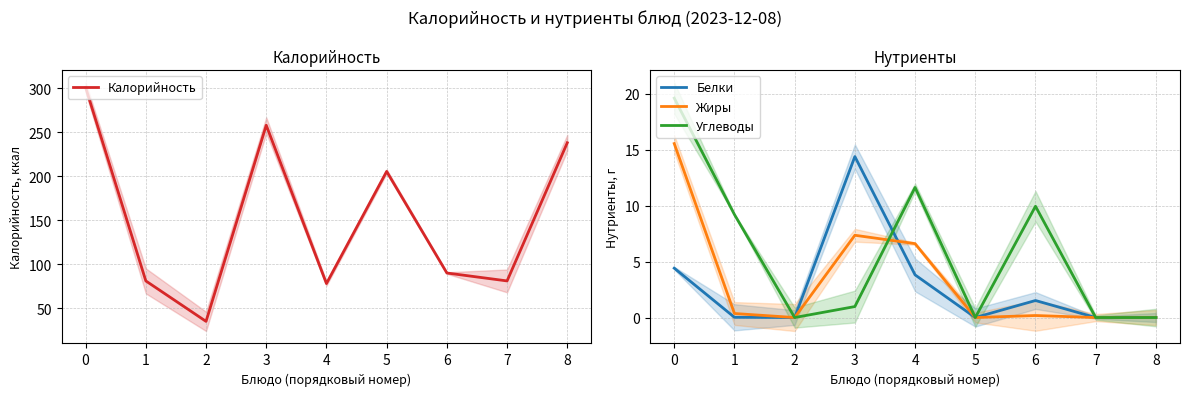

How many distinct data groups are displayed?

4